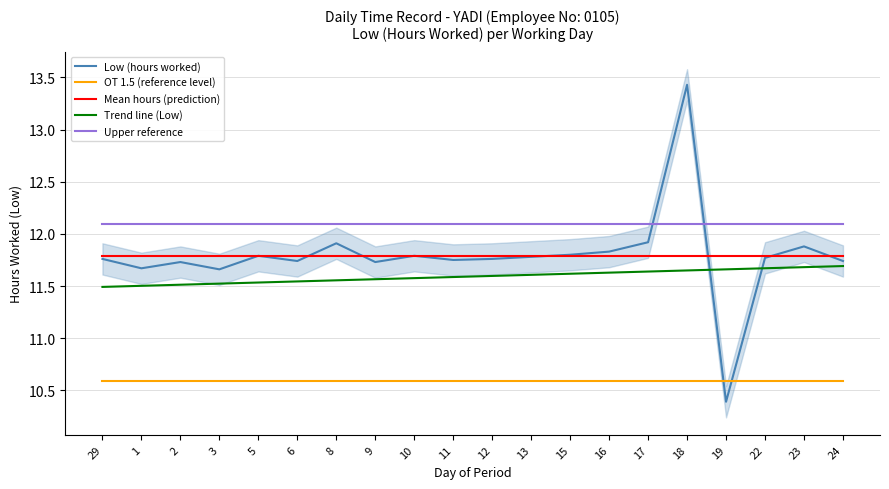

Is this an area chart (filled region under the line)?

No